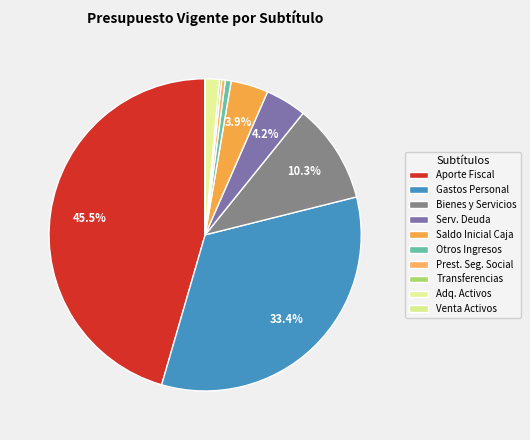

Rank the categories by value from highest to lowest.

APORTE FISCAL, GASTOS EN PERSONAL, BIENES Y SERVICIOS DE CONSUMO, SERVICIO DE LA DEUDA, SALDO INICIAL DE CAJA, ADQUISICIÓN DE ACTIVOS NO FINANCIEROS, OTROS INGRESOS CORRIENTES, PRESTACIONES DE SEGURIDAD SOCIAL, TRANSFERENCIAS CORRIENTES, VENTA DE ACTIVOS NO FINANCIEROS